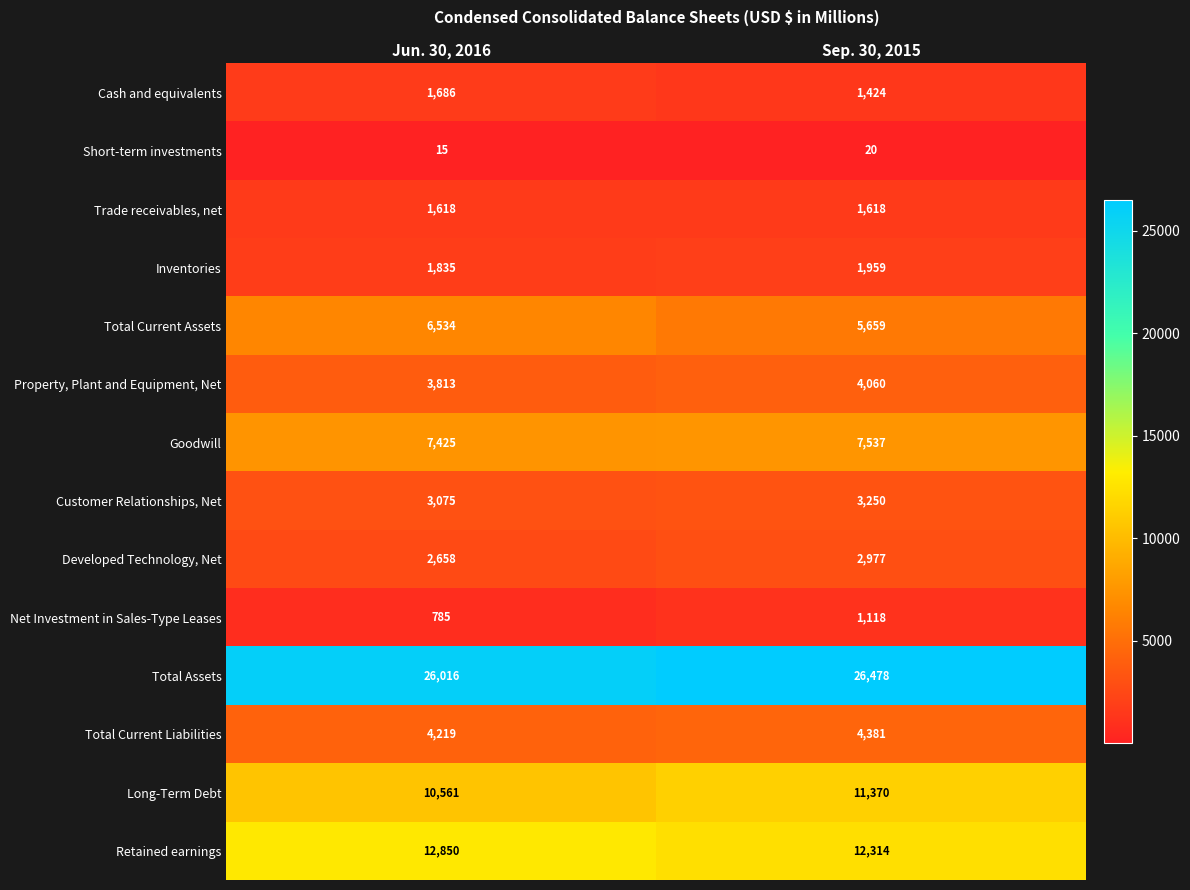

What is the smallest value displayed?

15